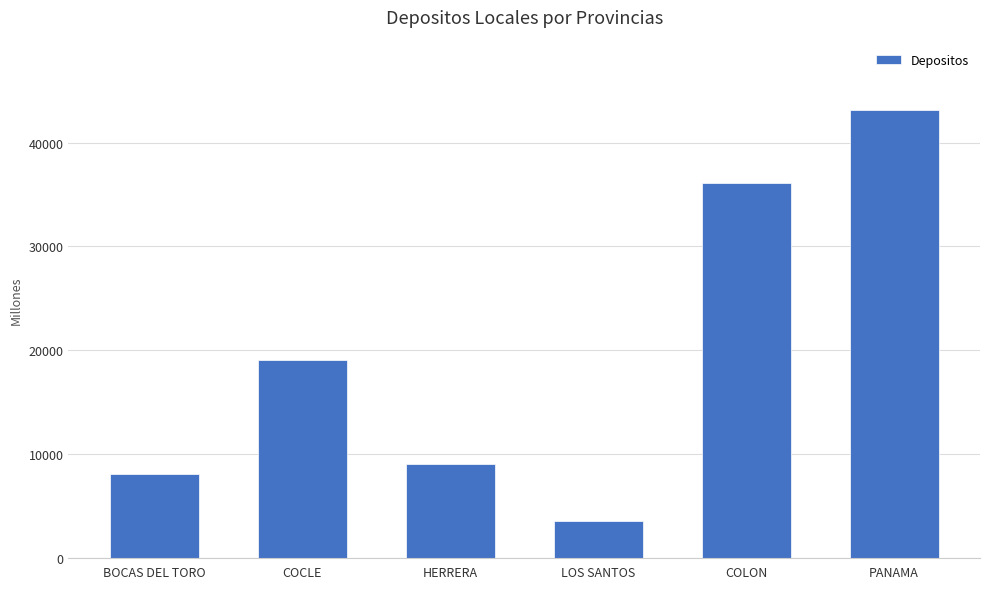

Does the chart contain any negative values?

No